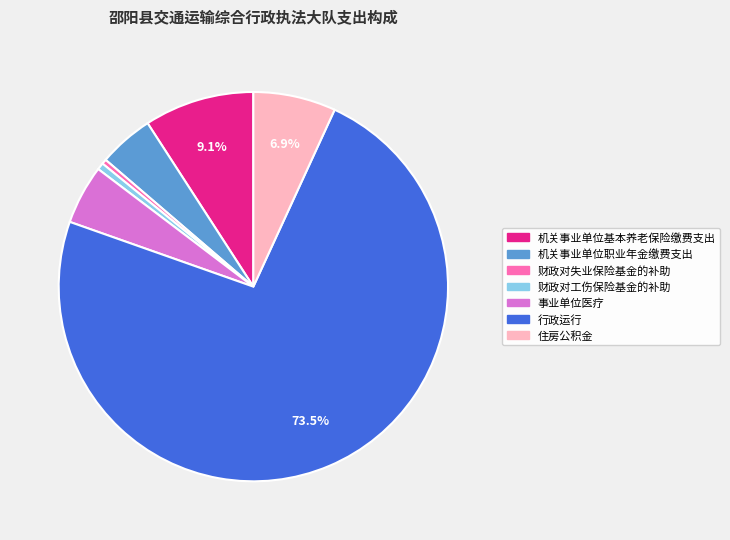

Is it true that 事业单位医疗 is 12% of the pie?

False